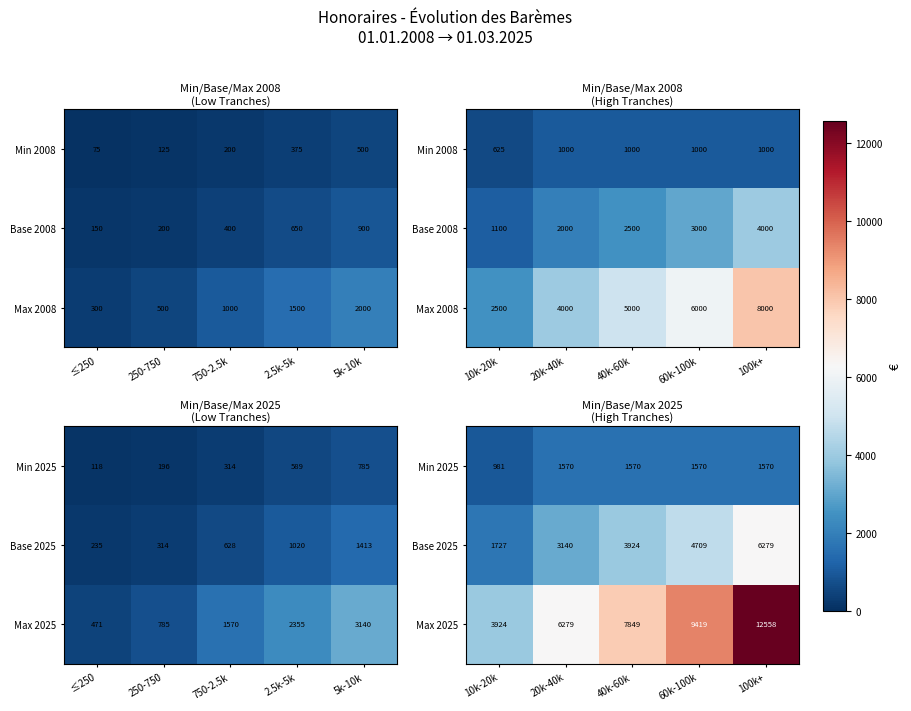

What is the maximum value for Min 2025?

1569.8